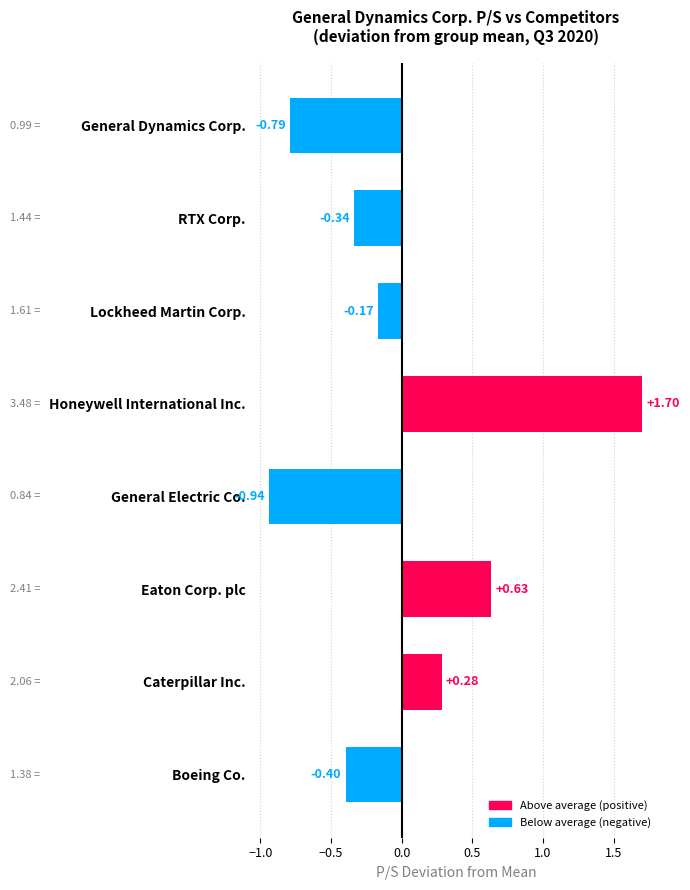

Between Honeywell International Inc. and Boeing Co., which is larger?

Honeywell International Inc.